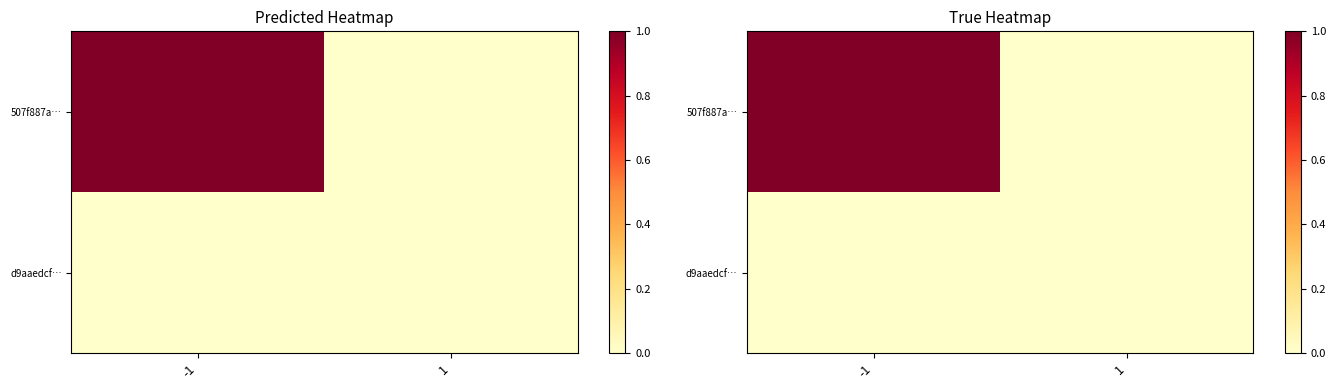

At how many categories does at least one series exceed 0?

1